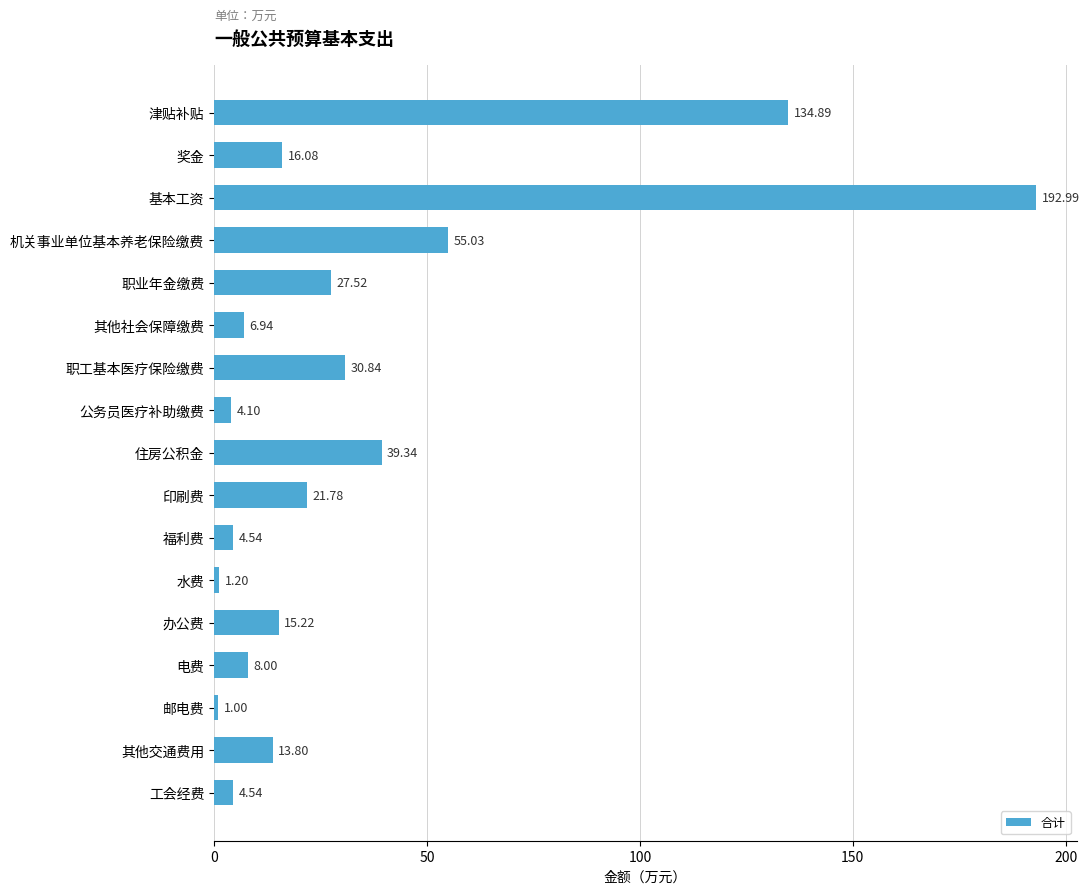

What is the change in value from 住房公积金 to 办公费?

-24.1